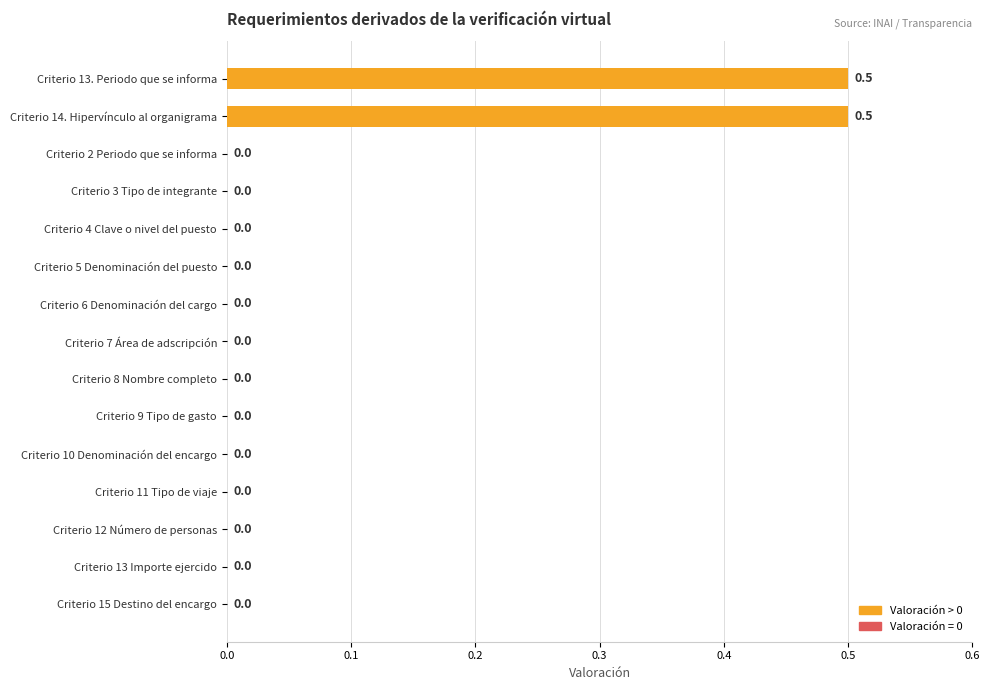

The chart shows a value of 0.2 at Criterio 4 Clave o nivel del puesto. True or false?

False